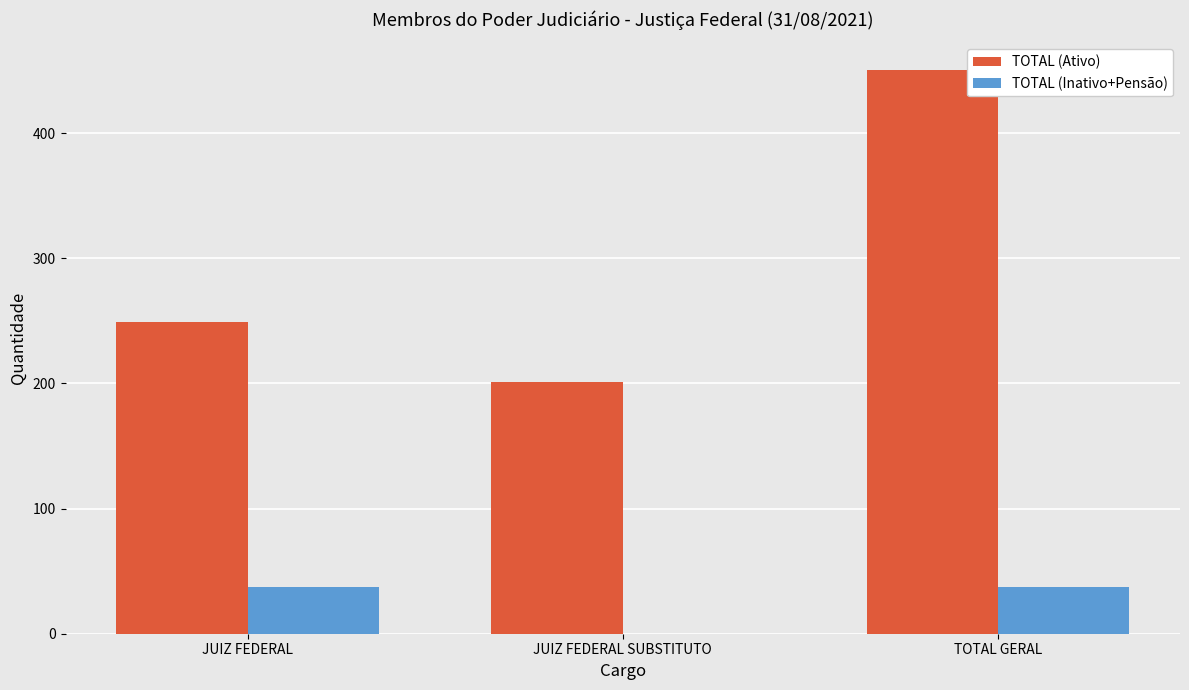

Which series changed the most between JUIZ FEDERAL and JUIZ FEDERAL SUBSTITUTO?

TOTAL (Ativo)